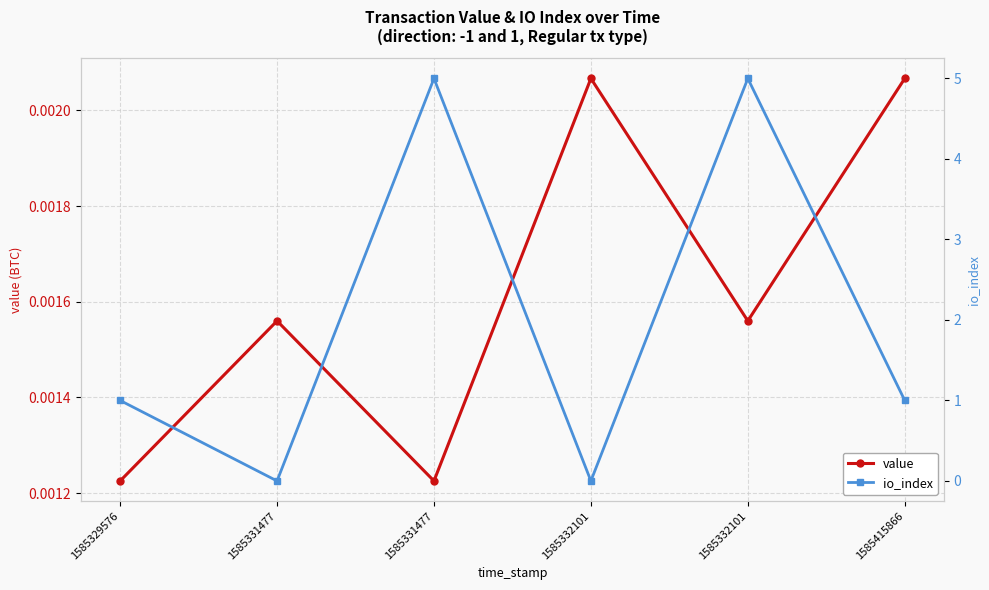

At which category does the chart reach its minimum across all series?

1585331477